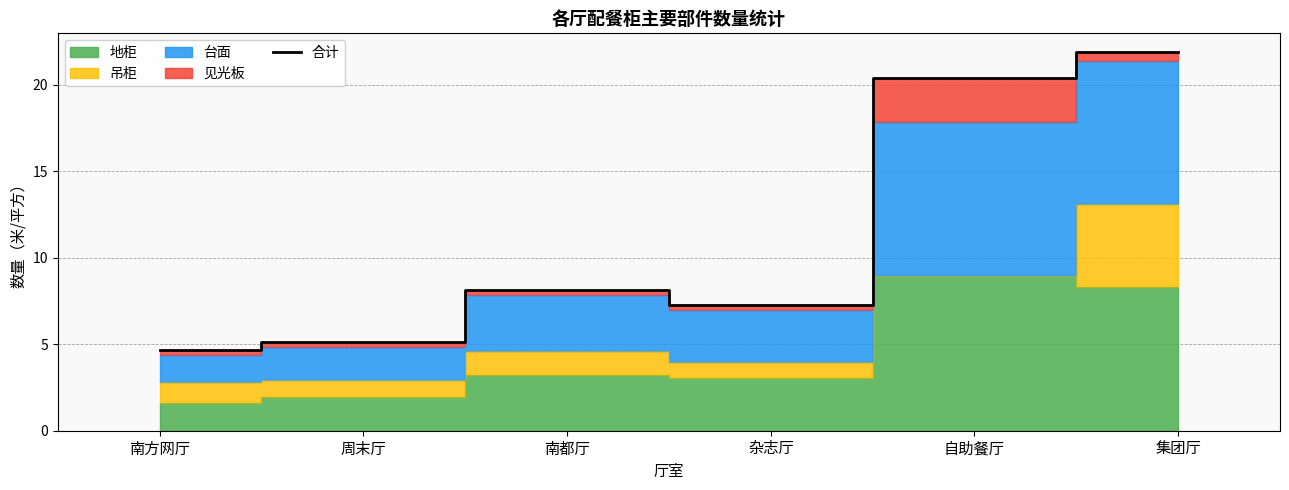

What is the smallest value displayed?

4.7